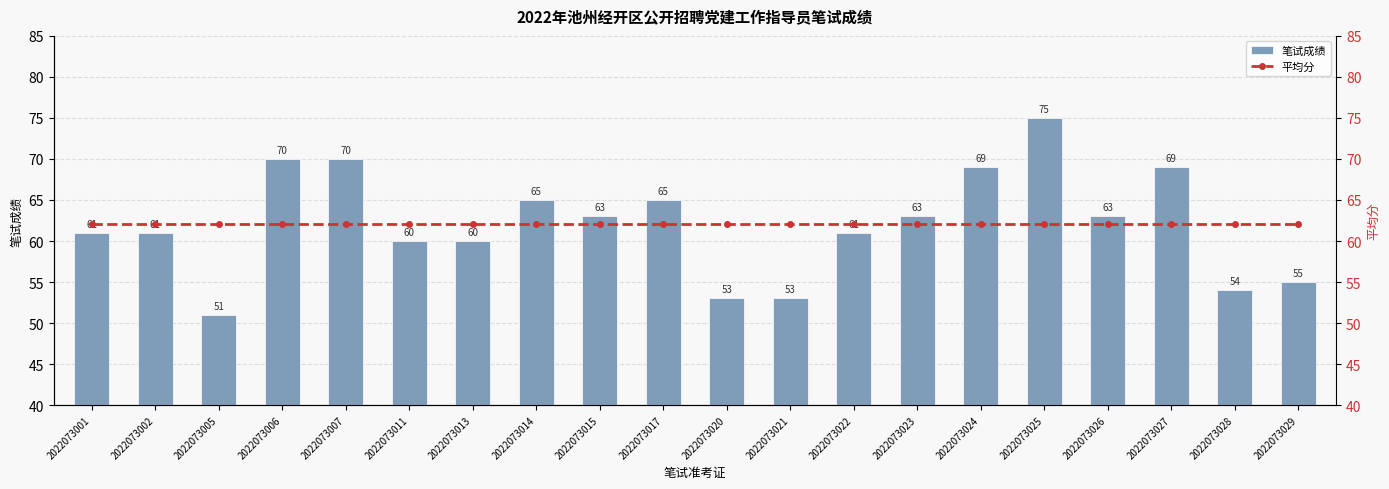

Which series has the largest range (max minus min)?

笔试成绩